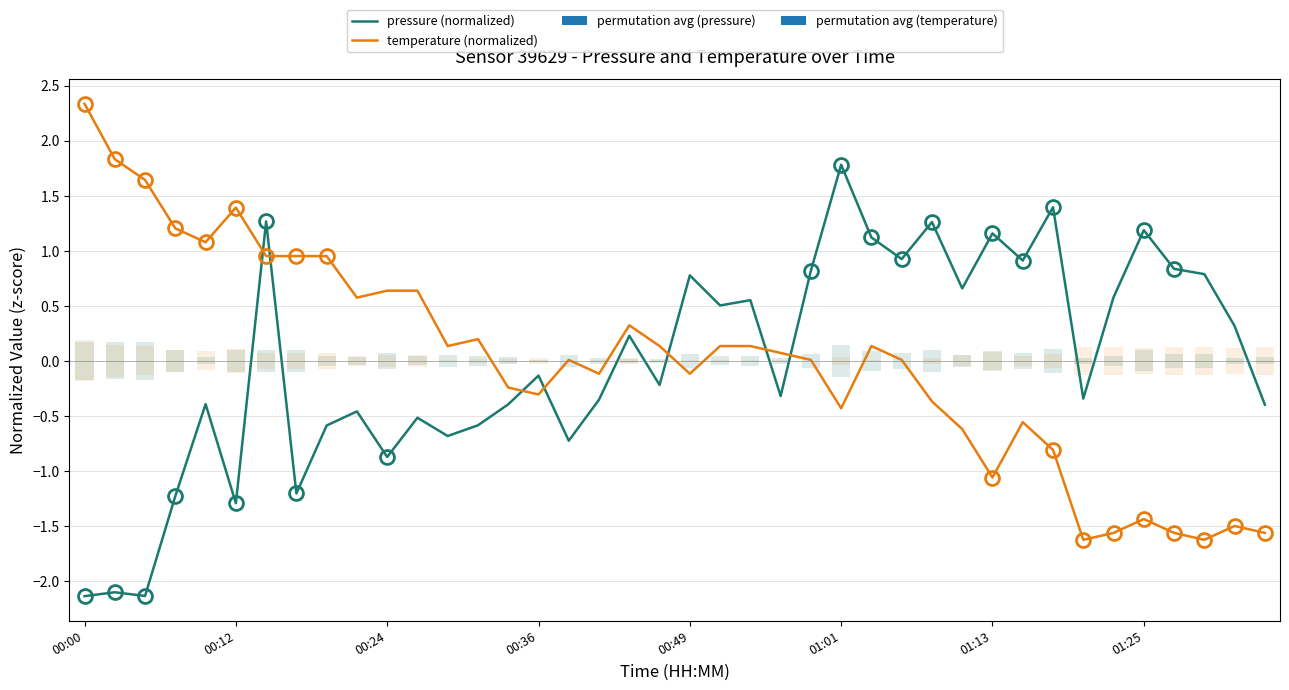

True or false: pressure (normalized) has a value of -1.1 at 00:00.

False